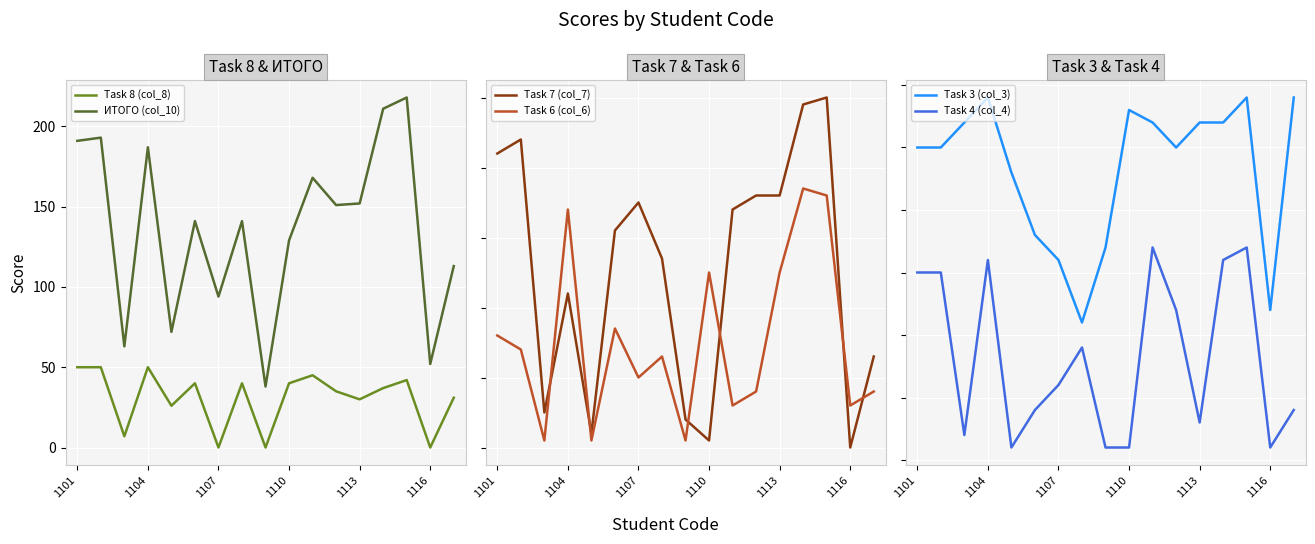

What is the difference between the second highest and second lowest values in the Task 8 (col_8) series?

50